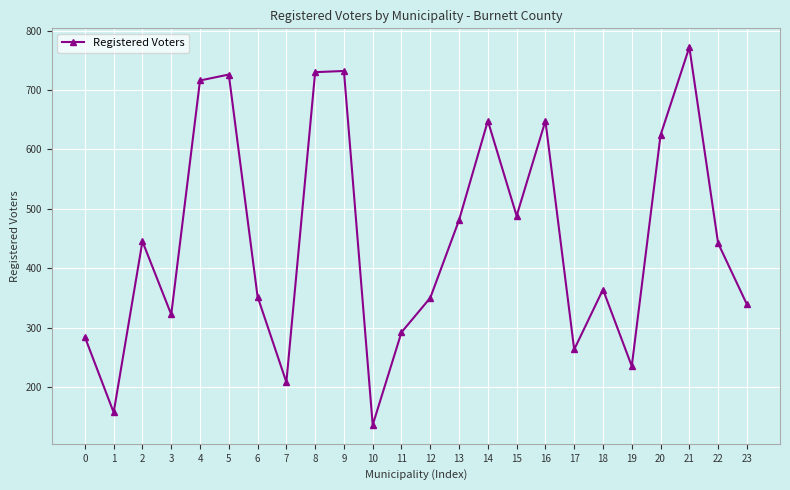

The value at 13 is 481. True or false?

True